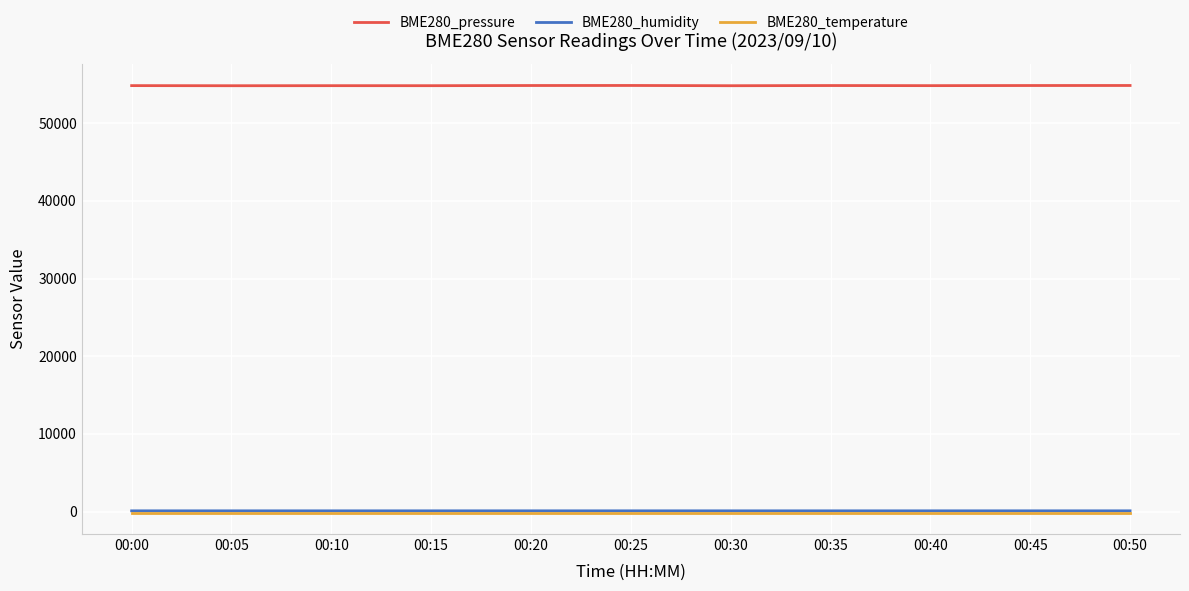

What are all the series names shown in the legend?

BME280_pressure, BME280_humidity, BME280_temperature